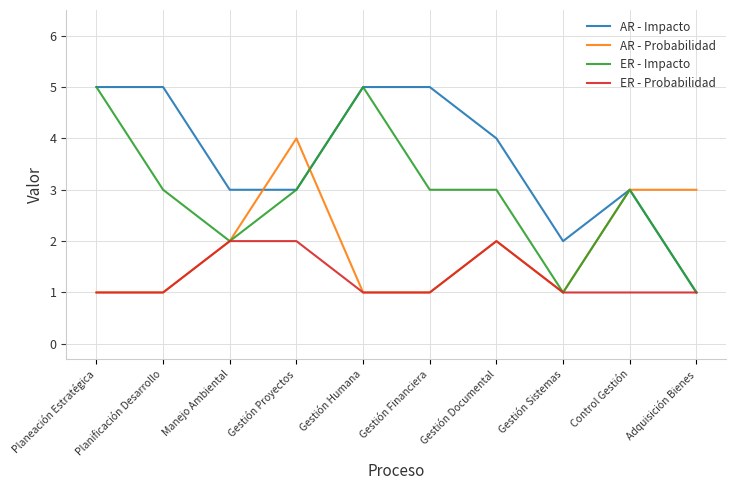

What is the minimum value shown in the chart?

1